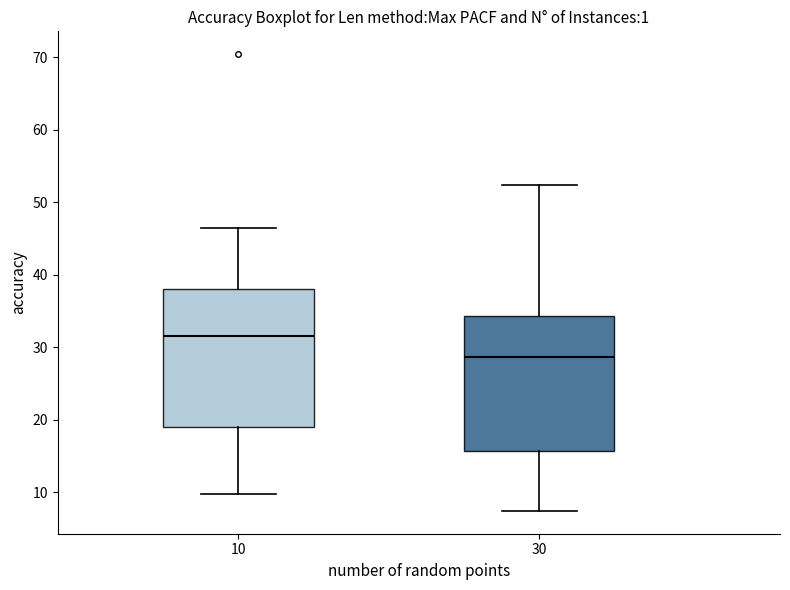

Where does the lower whisker of the box at x = 30 end on the y-axis? The values are not printed on the chart, so give them approximately, as read against the axis.

7